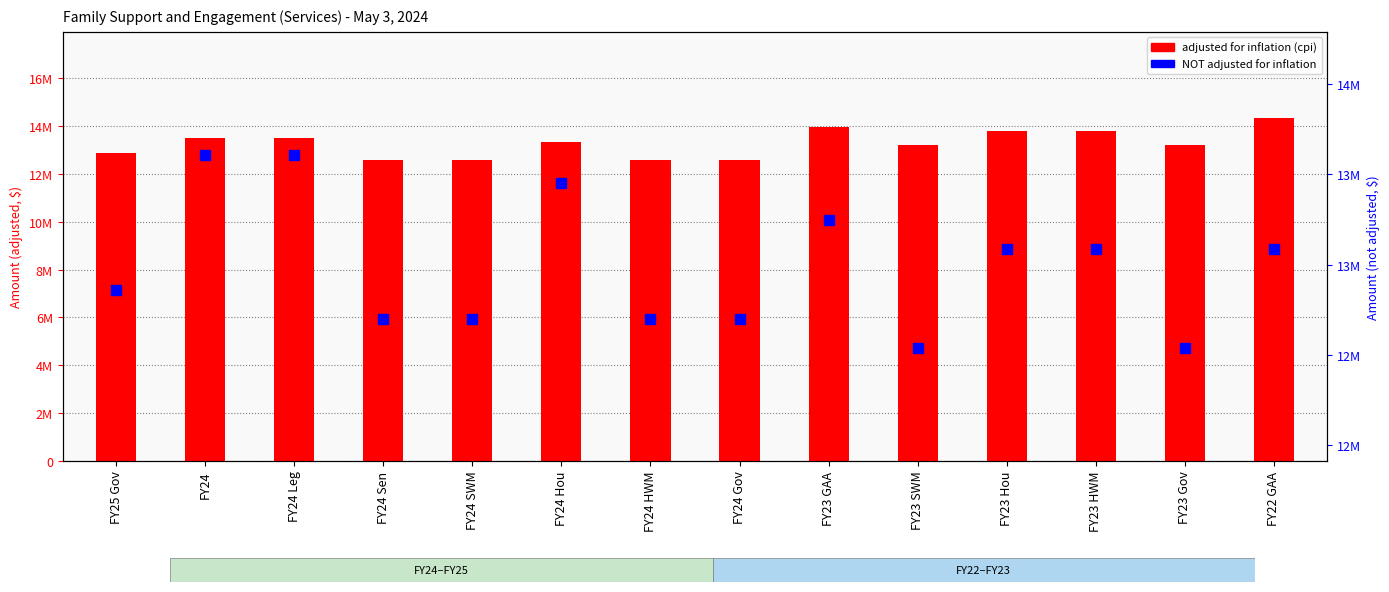

Which series has the widest spread of Y values?

adjusted for inflation (cpi)